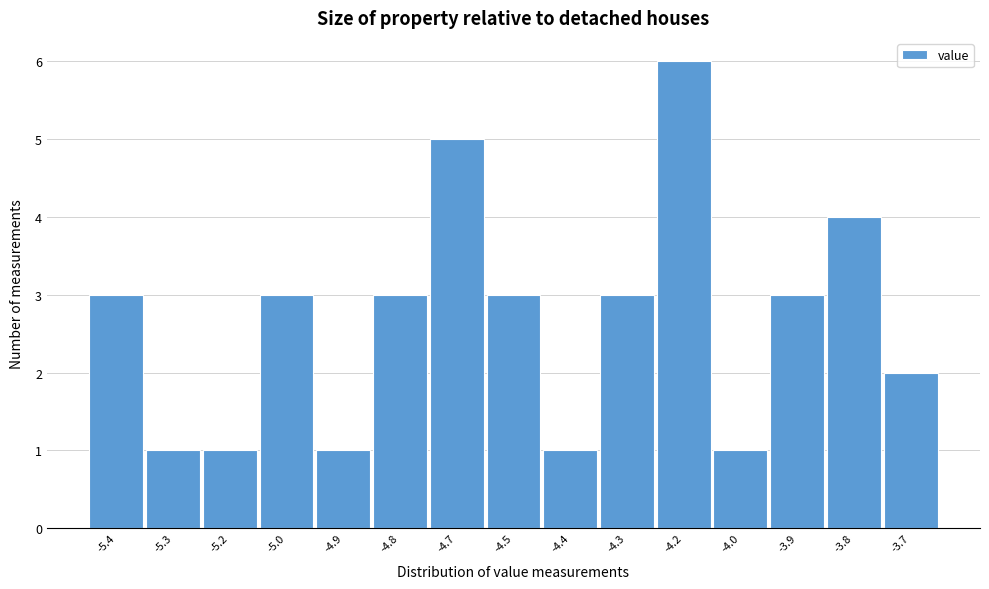

Reading left to right, transcribe all the data shown in this chart.

-5.4=3	-5.3=1	-5.2=1	-5.0=3	-4.9=1	-4.8=3	-4.7=5	-4.5=3	-4.4=1	-4.3=3	-4.2=6	-4.0=1	-3.9=3	-3.8=4	-3.7=2